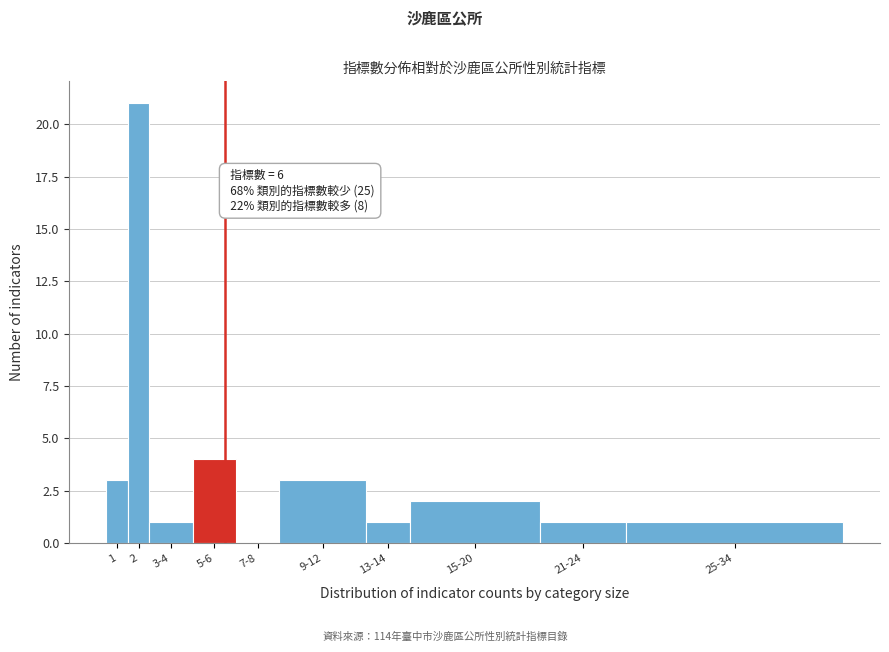

Reading left to right, extract all data points from this chart.

1=3	2=21	3-4=1	5-6=4	7-8=0	9-12=3	13-14=1	15-20=2	21-24=1	25-34=1